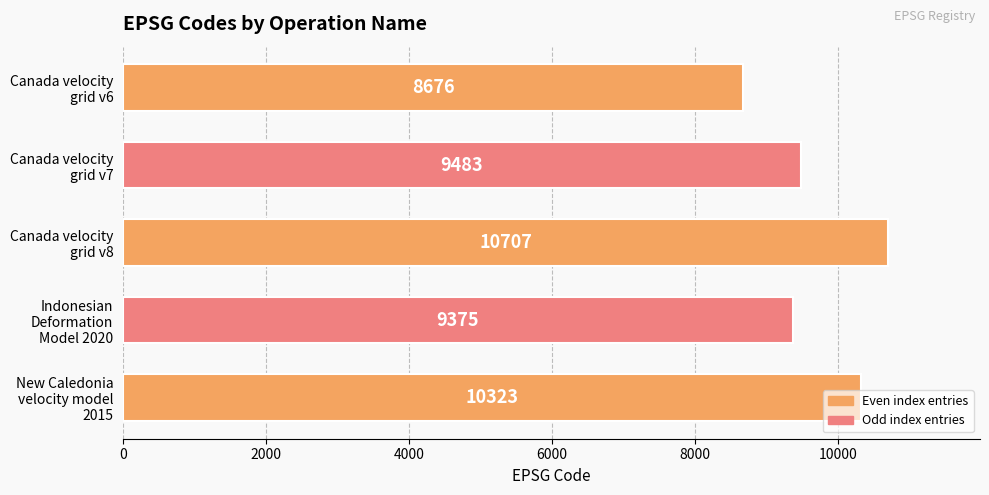

Which has a higher value, Indonesian
Deformation
Model 2020 or Canada velocity
grid v6?

Indonesian
Deformation
Model 2020